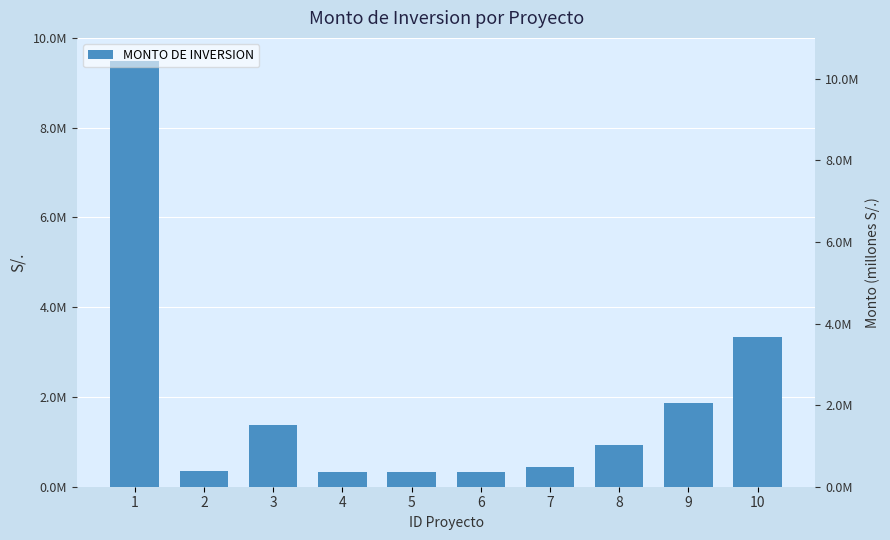

List the labels in order of value, largest first.

1, 10, 9, 3, 8, 7, 2, 4, 5, 6